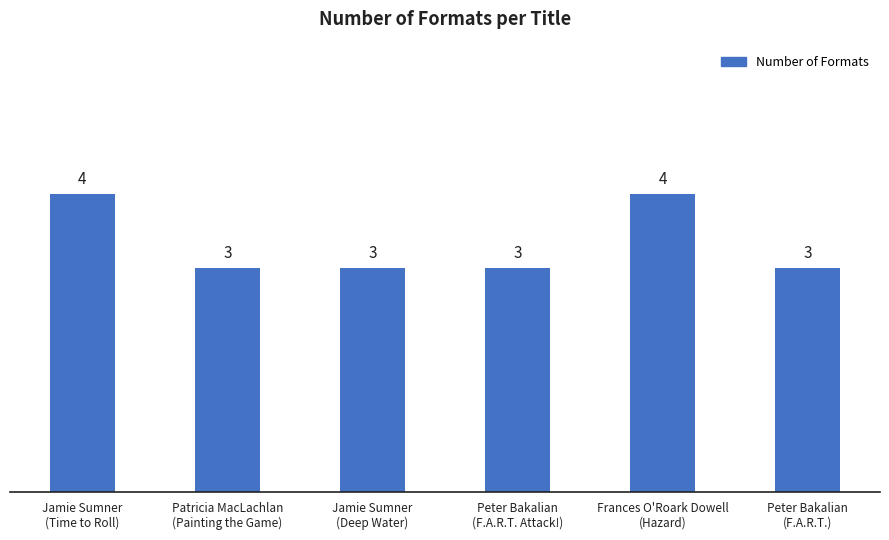

What is the smallest value displayed?

3